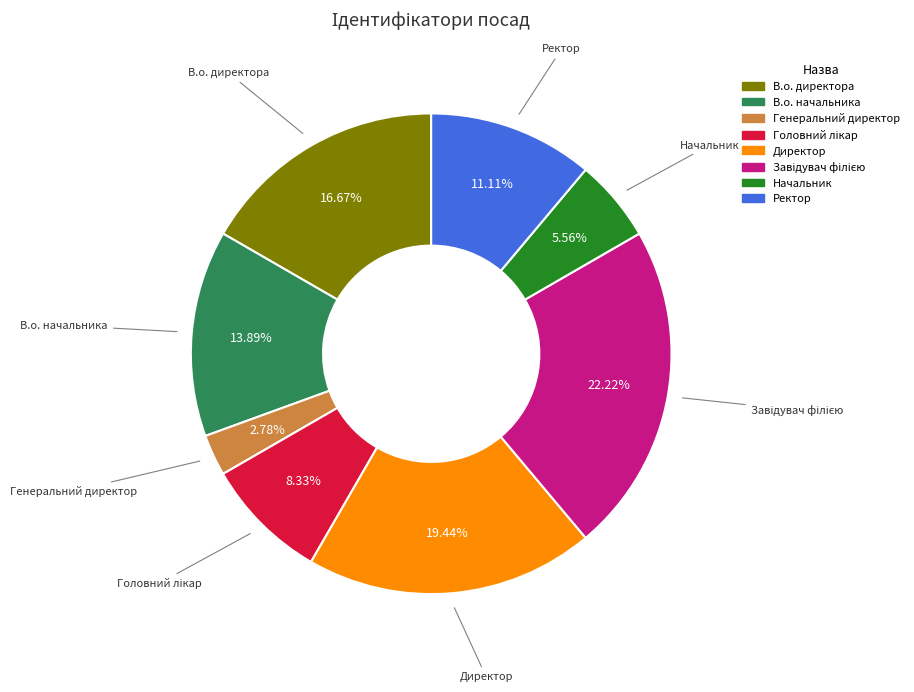

To the nearest percent, what is the difference between the largest and smallest slice percentages?

19%